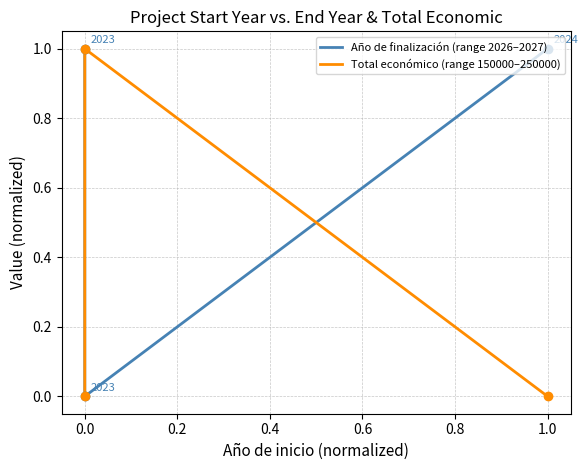

What is the total value across all series at 0.0?

1